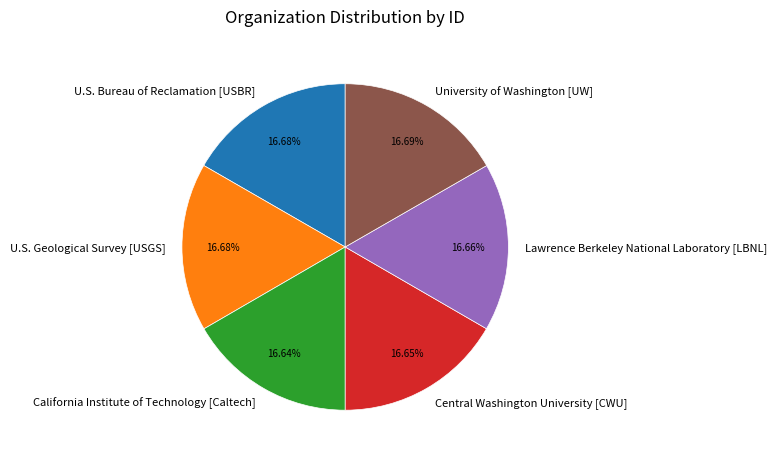

To the nearest percent, what portion does U.S. Geological Survey [USGS] represent?

17%